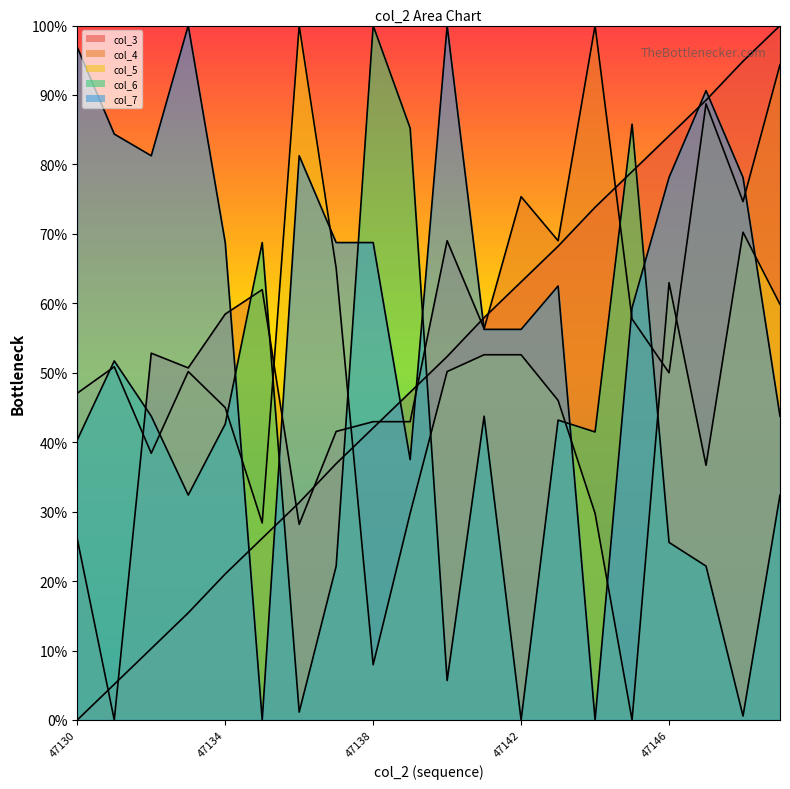

The value of col_3 at 47139 is 47.2. True or false?

True